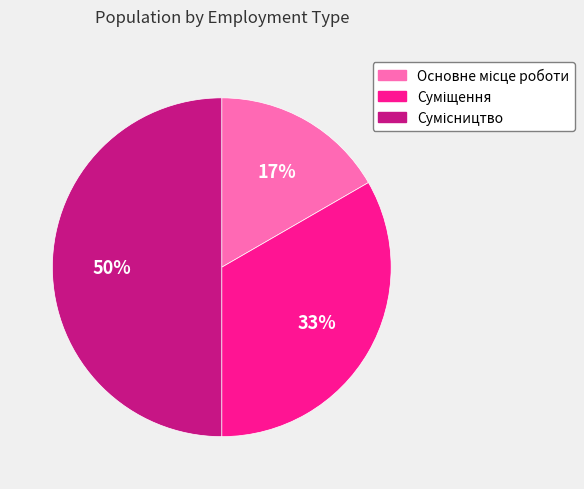

To the nearest percent, what is the average slice percentage?

33%